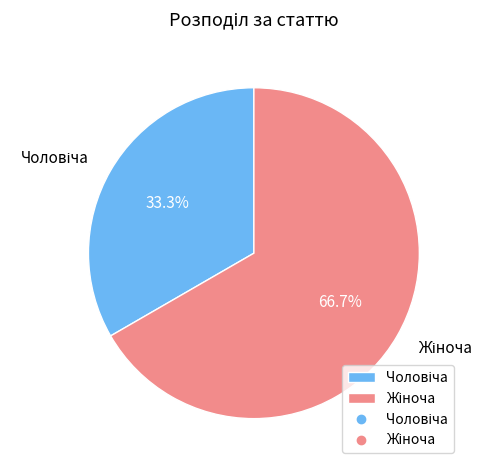

Does any single category account for the majority?

Yes